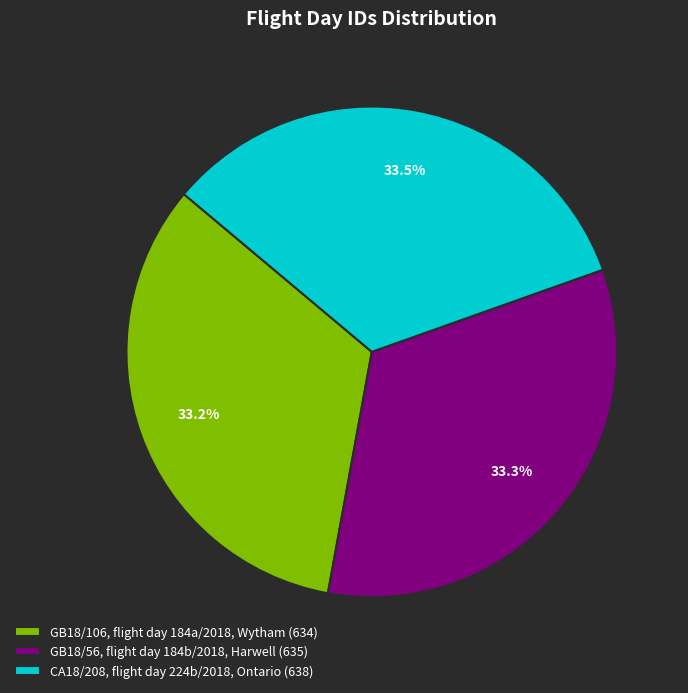

Is it true that GB18/56, flight day 184b/2018, Harwell is 33% of the pie?

True